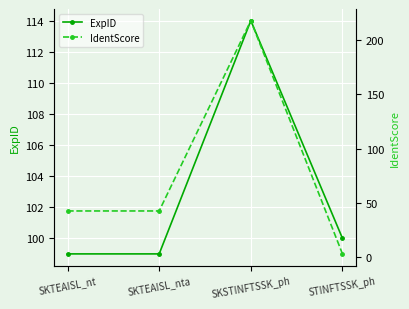

Which label corresponds to the smallest value in the chart?

STINFTSSK_ph